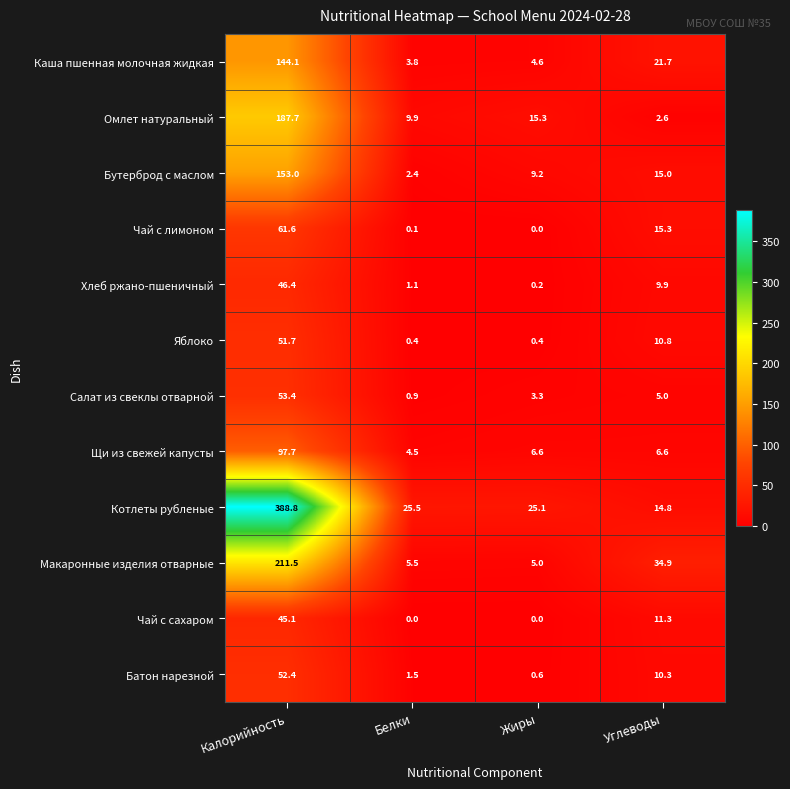

Between Жиры and Углеводы, which series saw the biggest shift?

Макаронные изделия отварные